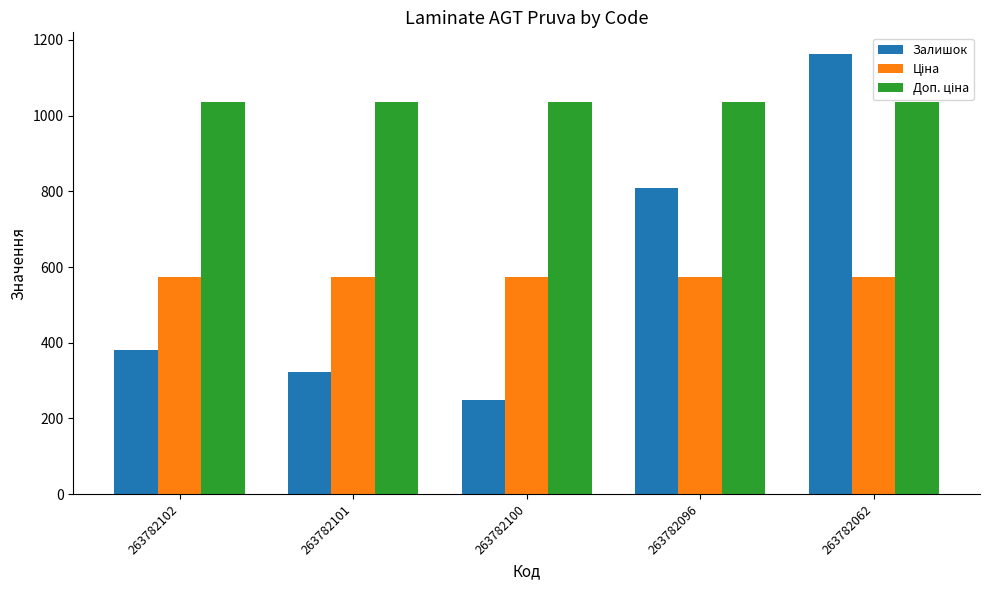

Are the bars grouped side by side (vs. stacked)?

Yes